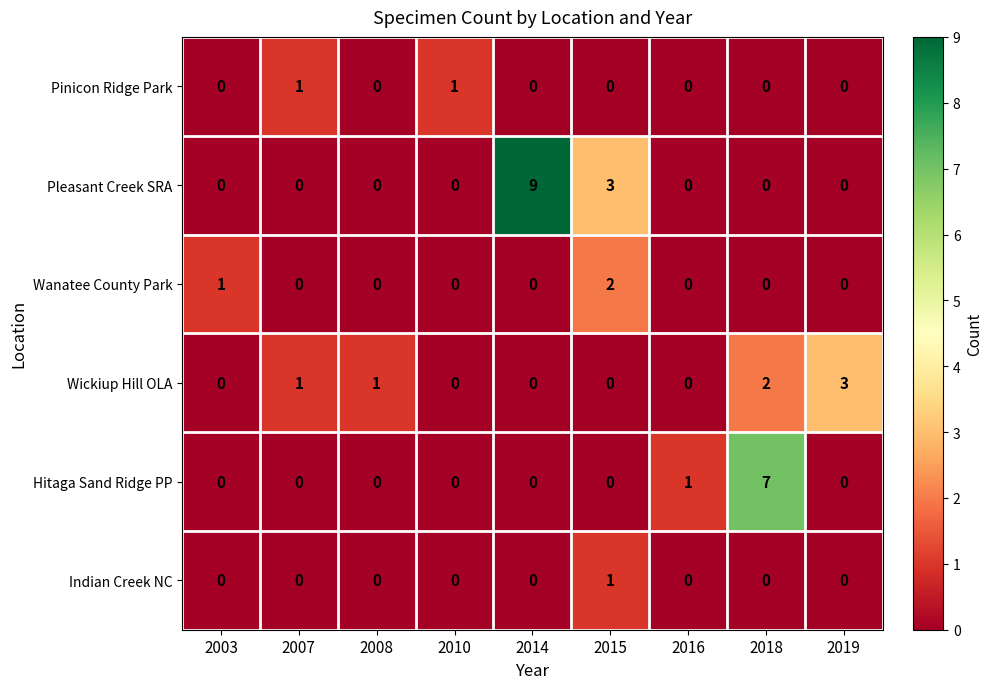

How many Pinicon Ridge Park values are between 0 and 1?

9